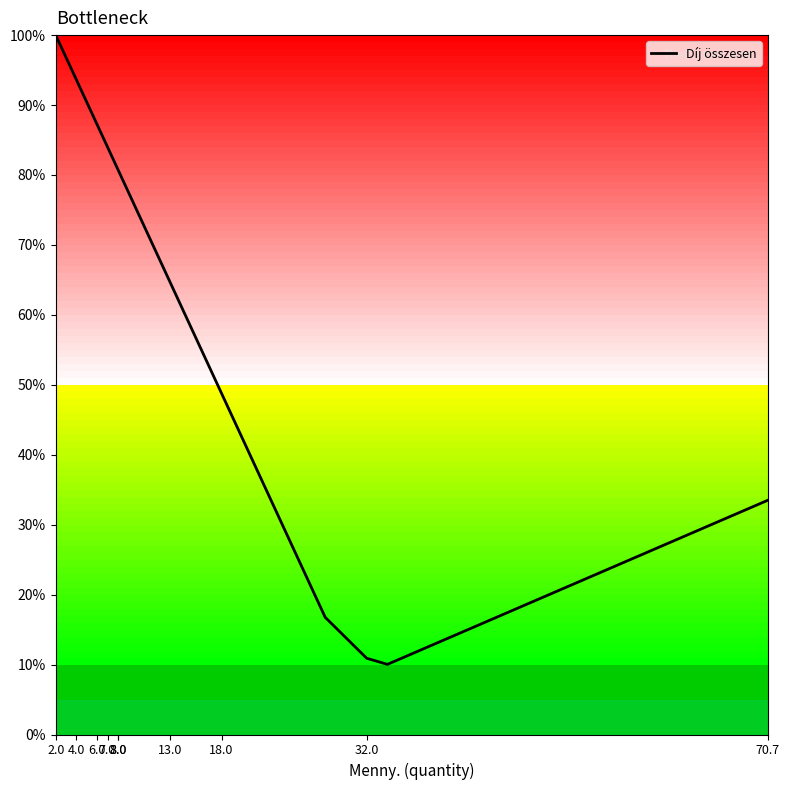

What is the difference between the maximum and minimum values?

90.0